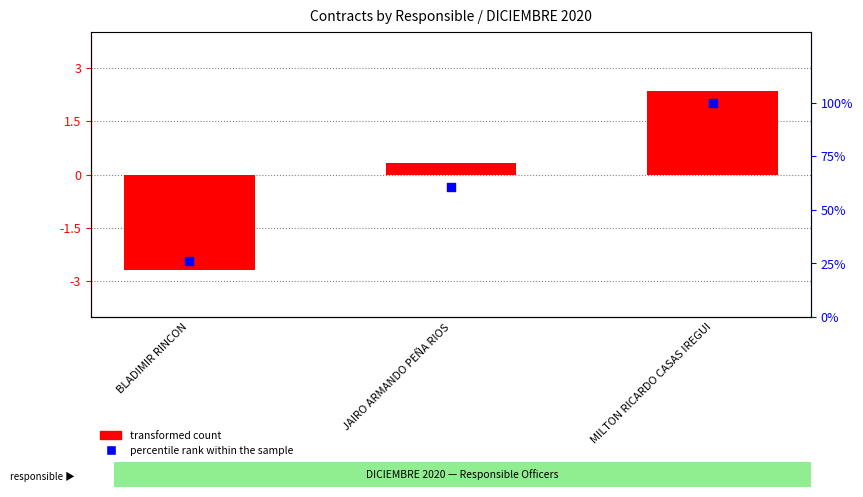

At how many categories does at least one series exceed 92?

1